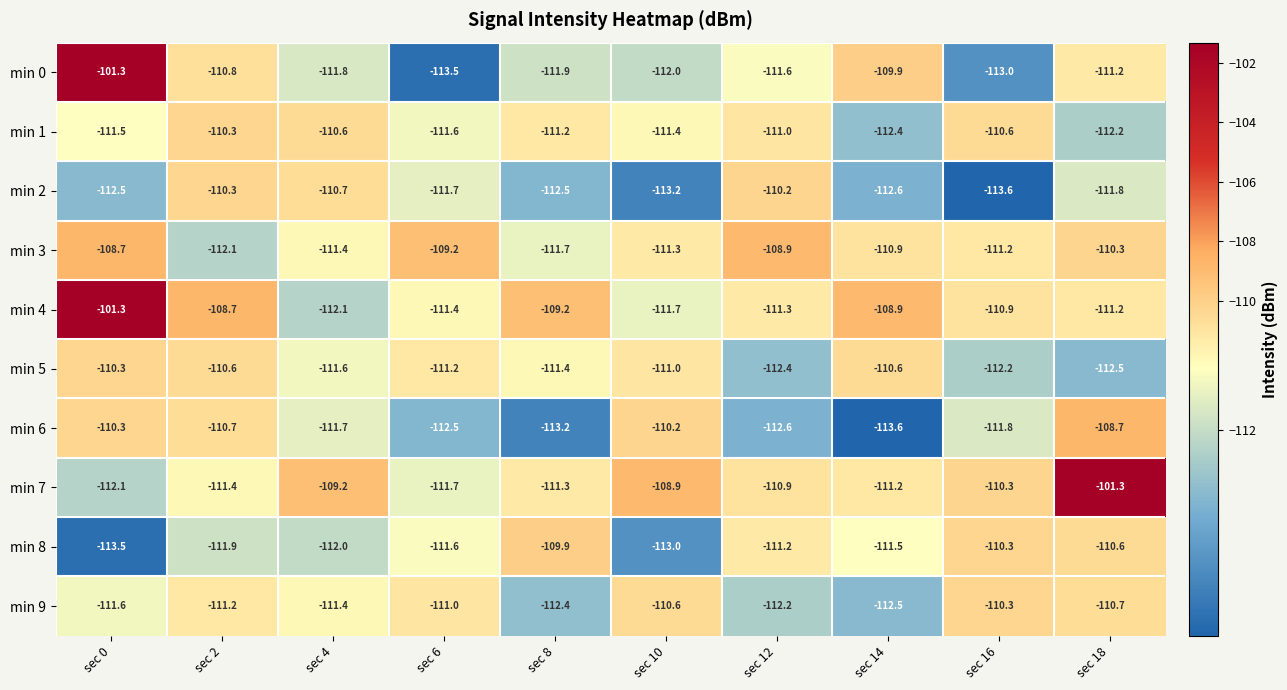

At which category is the sum across all series the highest?

sec 0